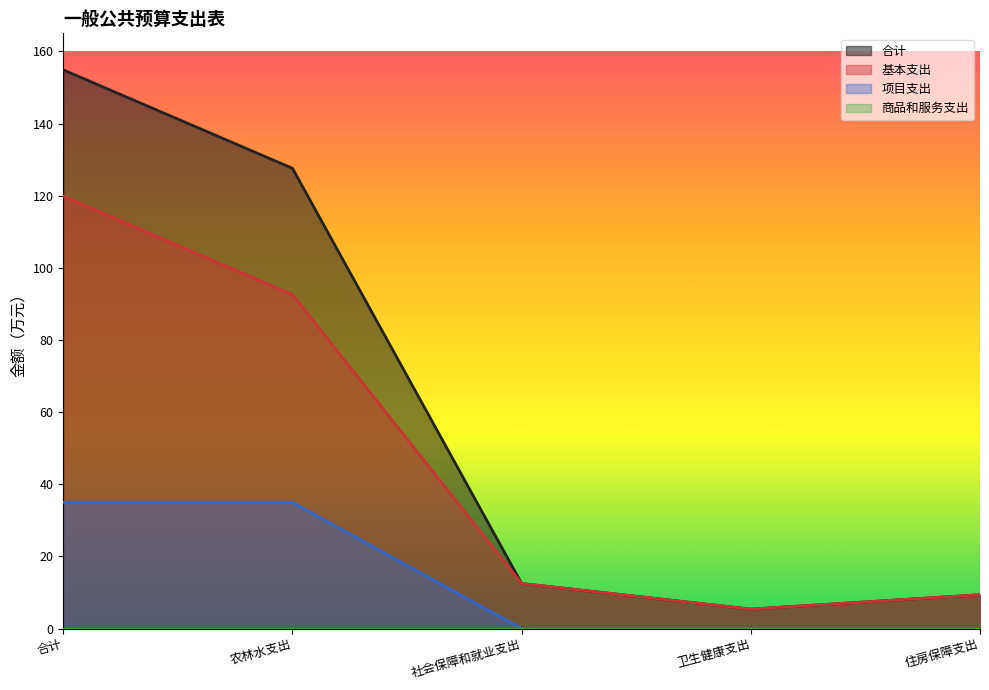

What is the label of the 3rd point from the right?

社会保障和就业支出